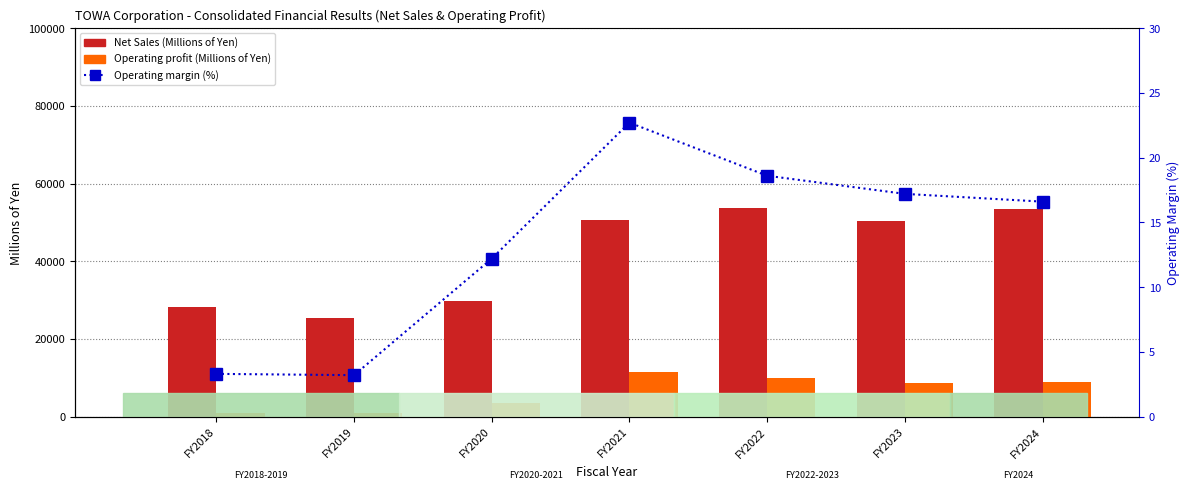

How many data points in Operating profit are above 8661?

3